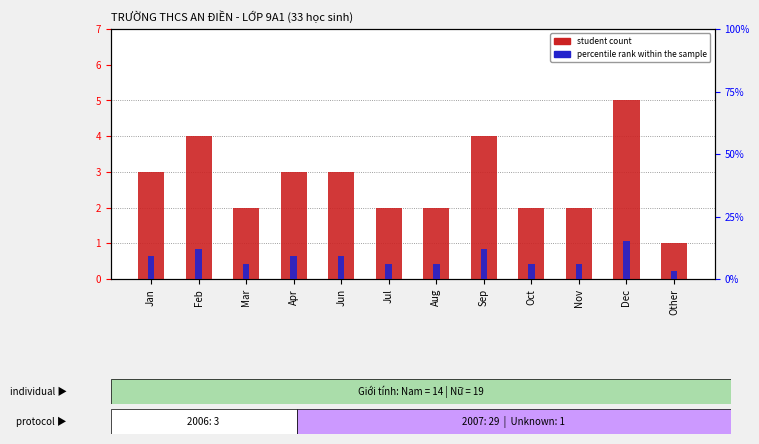

What is the minimum value for student count?

1.0